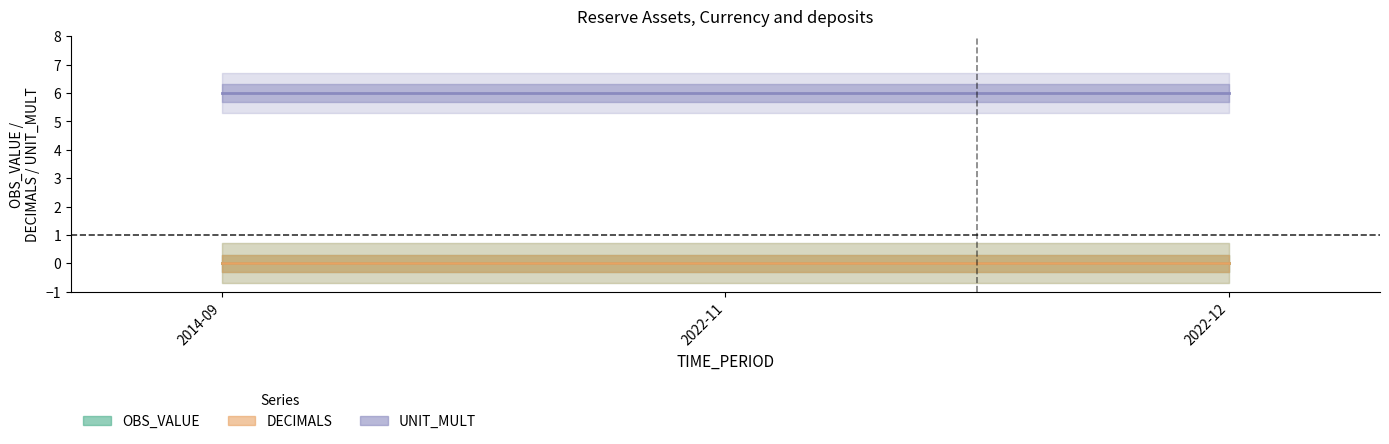

Is it true that DECIMALS equals 0 at 2022-11?

True